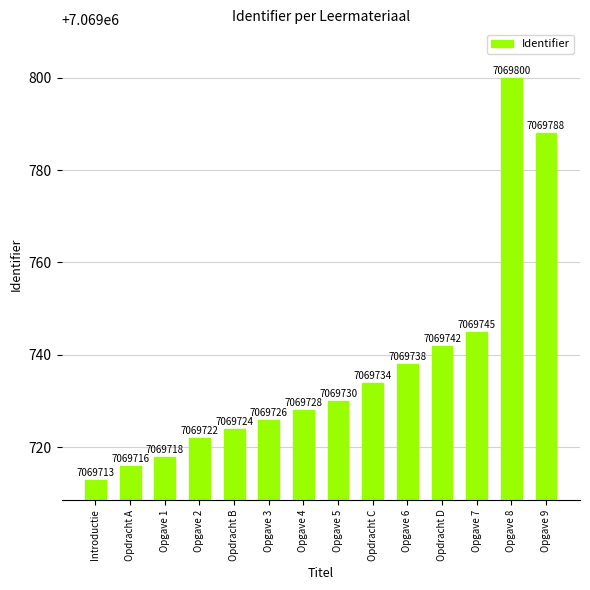

Does the chart contain any negative values?

No